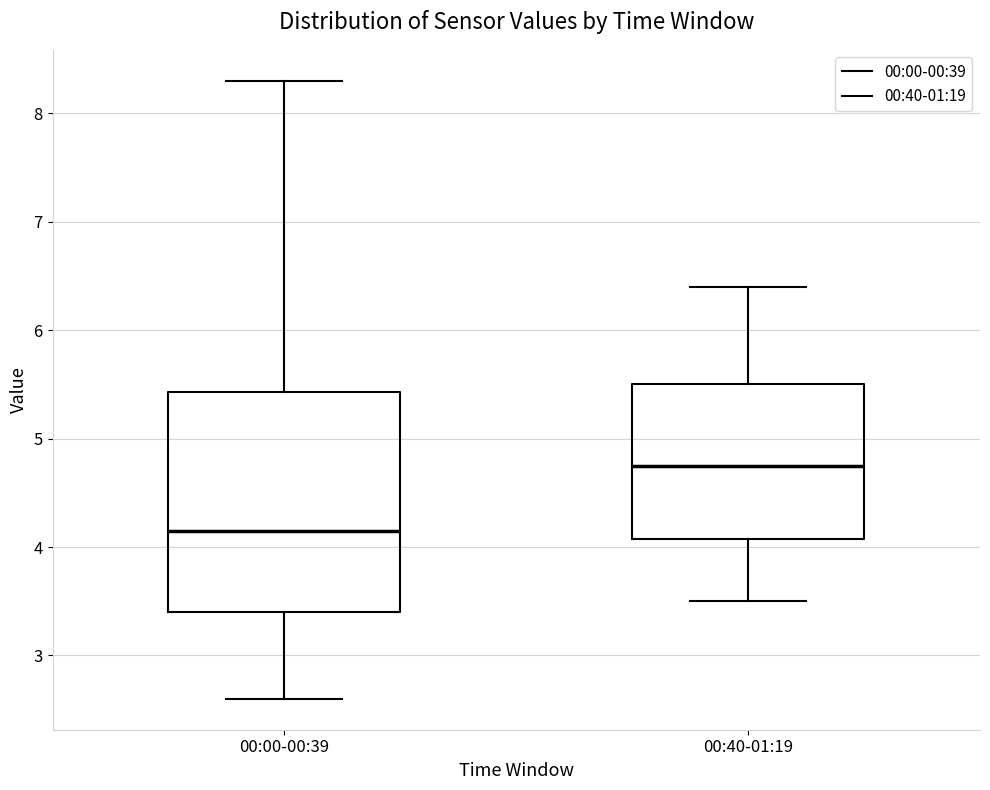

Comparing the boxes themselves (not the whiskers), which one is the tallest?

00:00-00:39